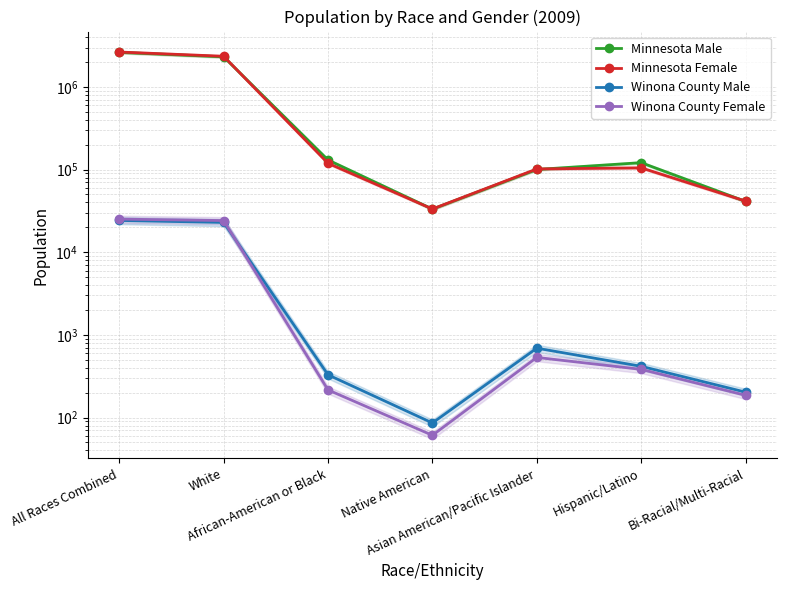

What is the label of the 6th point from the right?

White